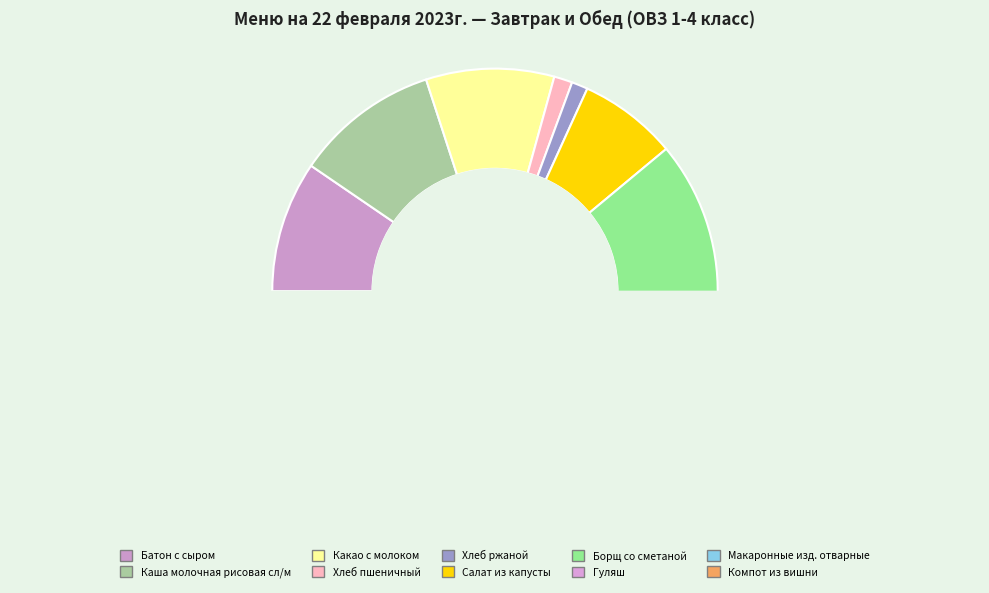

How many segments does this pie chart have?

10